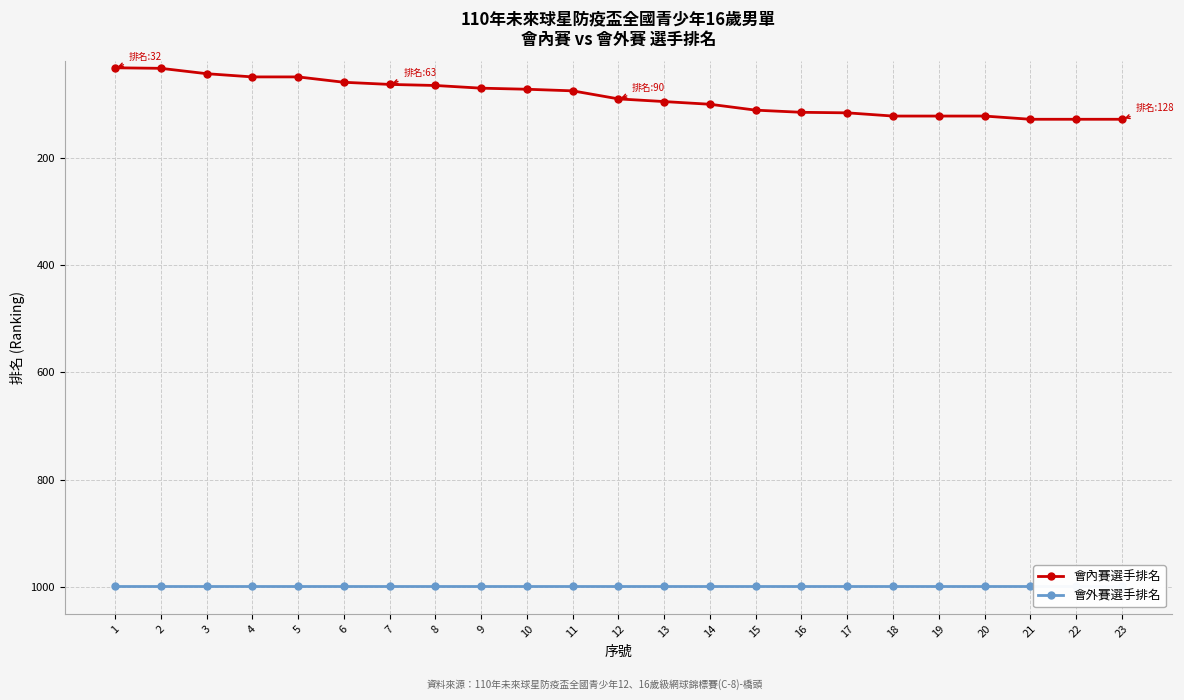

True or false: 會內賽選手排名 and 會外賽選手排名 intersect in this chart.

False